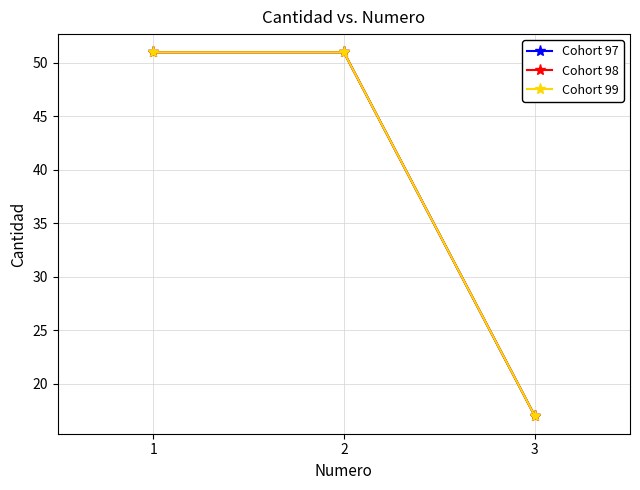

List the series in order of their peak value, highest first.

Cohort 97, Cohort 98, Cohort 99